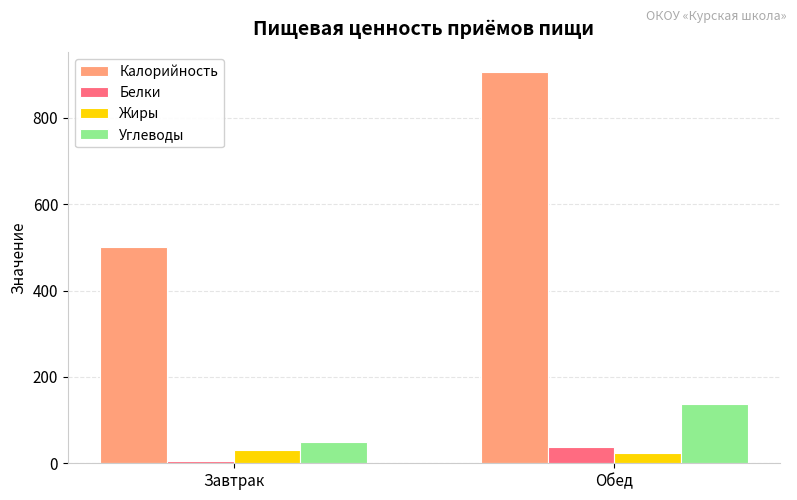

Are the bars horizontal?

No